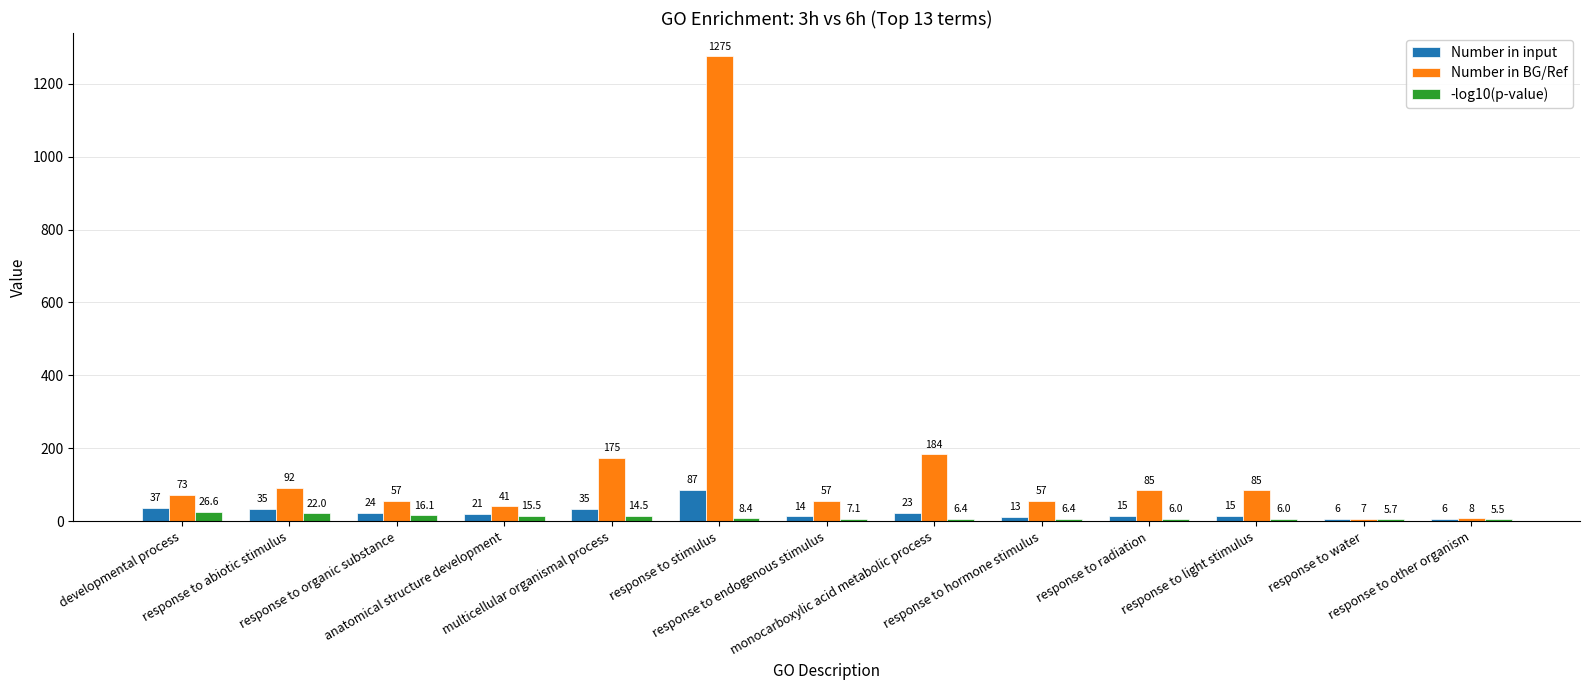

What is the difference between the second highest and second lowest values in the Number in input series?

31.0